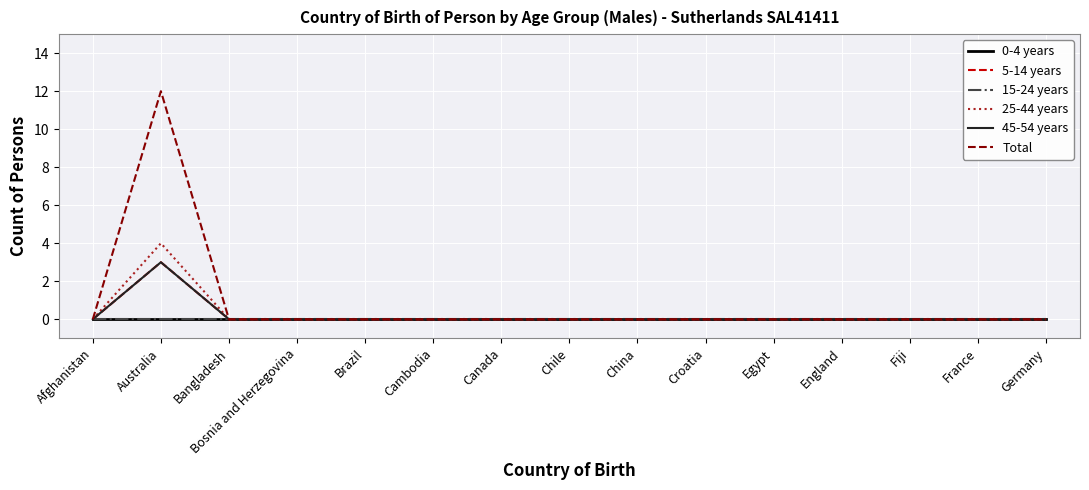

Reading right to left, list all the values displayed in this chart.

0-4 years: Germany=0	France=0	Fiji=0	England=0	Egypt=0	Croatia=0	China=0	Chile=0	Canada=0	Cambodia=0	Brazil=0	Bosnia and Herzegovina=0	Bangladesh=0	Australia=0	Afghanistan=0
5-14 years: Germany=0	France=0	Fiji=0	England=0	Egypt=0	Croatia=0	China=0	Chile=0	Canada=0	Cambodia=0	Brazil=0	Bosnia and Herzegovina=0	Bangladesh=0	Australia=3	Afghanistan=0
15-24 years: Germany=0	France=0	Fiji=0	England=0	Egypt=0	Croatia=0	China=0	Chile=0	Canada=0	Cambodia=0	Brazil=0	Bosnia and Herzegovina=0	Bangladesh=0	Australia=0	Afghanistan=0
25-44 years: Germany=0	France=0	Fiji=0	England=0	Egypt=0	Croatia=0	China=0	Chile=0	Canada=0	Cambodia=0	Brazil=0	Bosnia and Herzegovina=0	Bangladesh=0	Australia=4	Afghanistan=0
45-54 years: Germany=0	France=0	Fiji=0	England=0	Egypt=0	Croatia=0	China=0	Chile=0	Canada=0	Cambodia=0	Brazil=0	Bosnia and Herzegovina=0	Bangladesh=0	Australia=3	Afghanistan=0
Total: Germany=0	France=0	Fiji=0	England=0	Egypt=0	Croatia=0	China=0	Chile=0	Canada=0	Cambodia=0	Brazil=0	Bosnia and Herzegovina=0	Bangladesh=0	Australia=12	Afghanistan=0